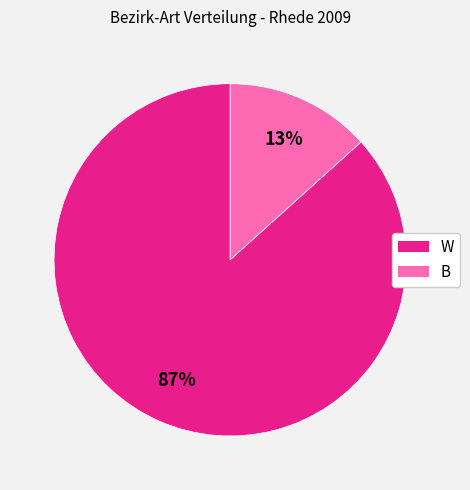

Between B and W, which is larger?

W